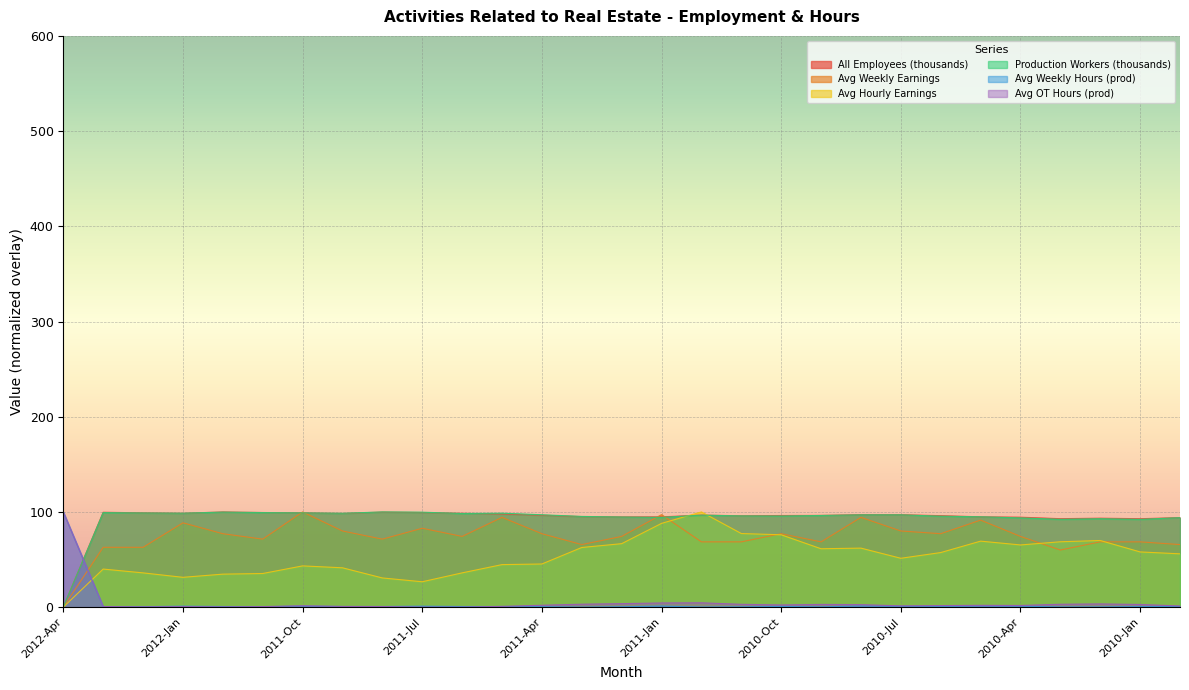

How many intersections are there between Avg Weekly Earnings and All Employees (thousands)?

4